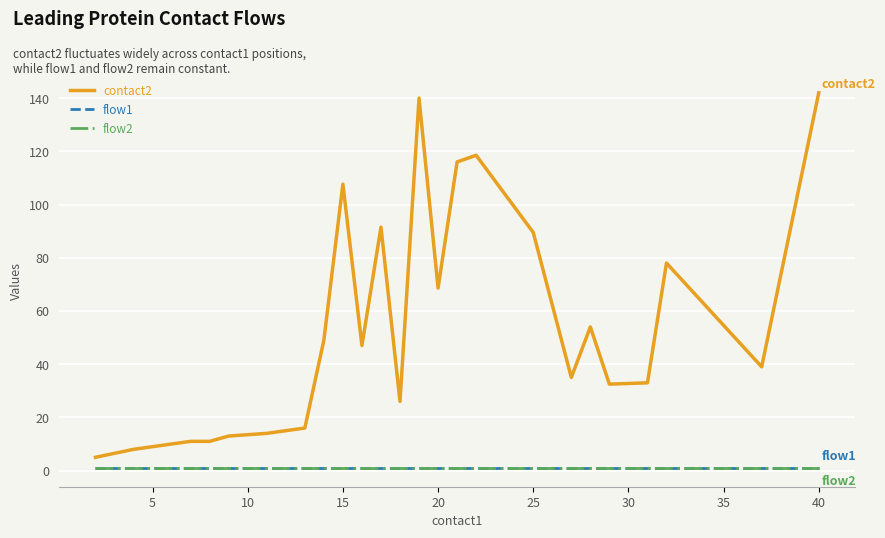

List the series in order of their peak value, lowest first.

flow1, flow2, contact2